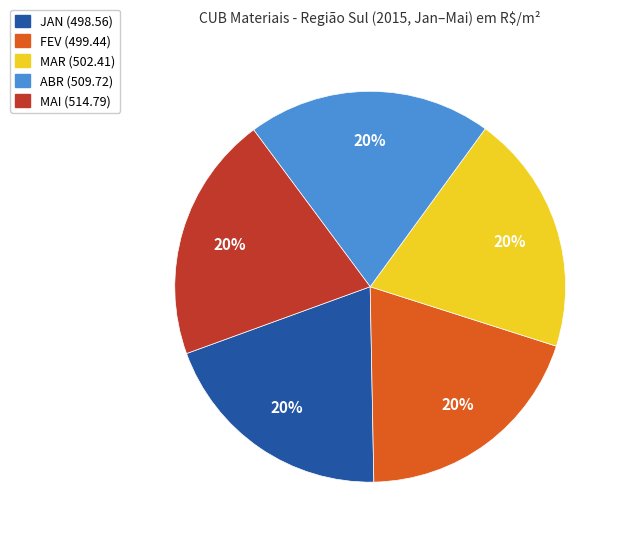

What is the ratio of the value at JAN to the value at MAR?

1.0